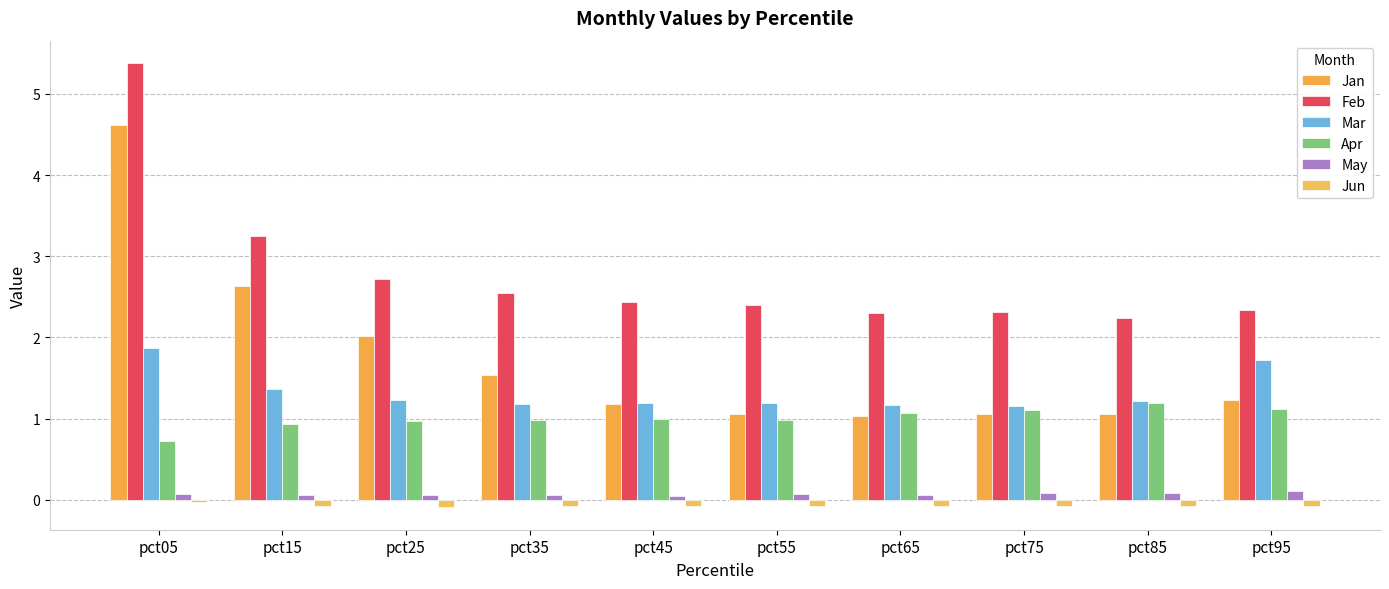

Which series has the largest total across all categories?

Feb